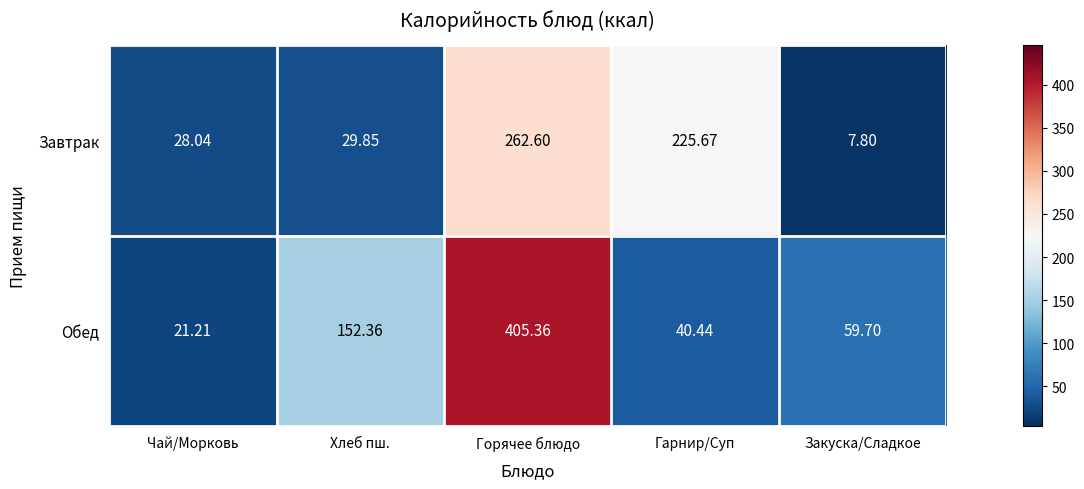

Where is Завтрак nearest to the value 135?

Гарнир/Суп